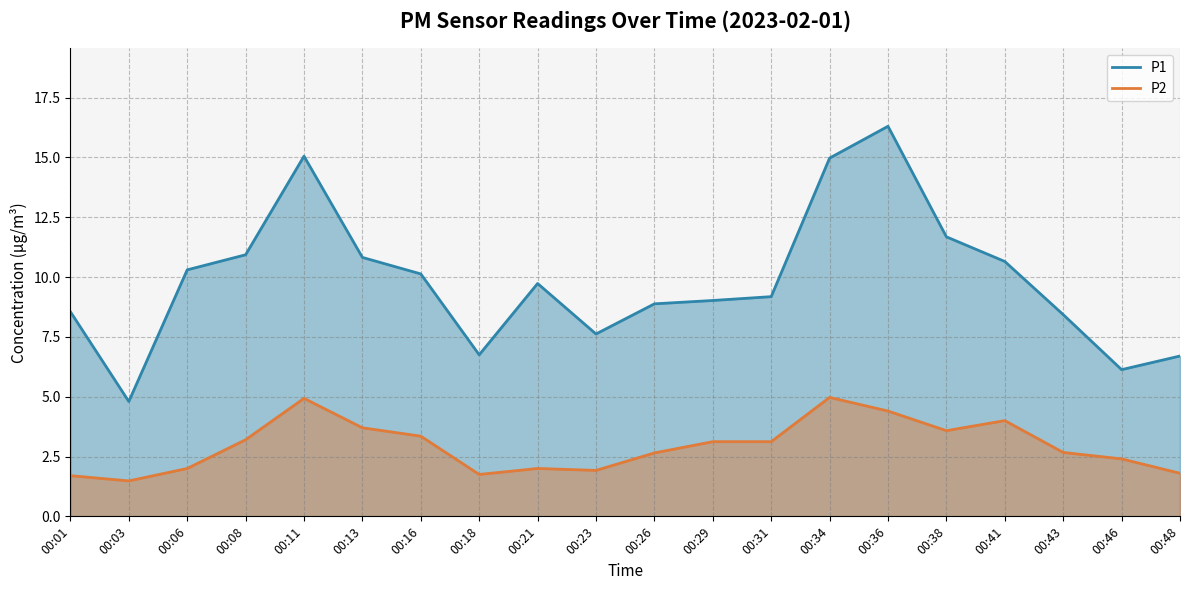

Is the value of P2 at 00:06 greater than the value of P1 at 00:38?

No